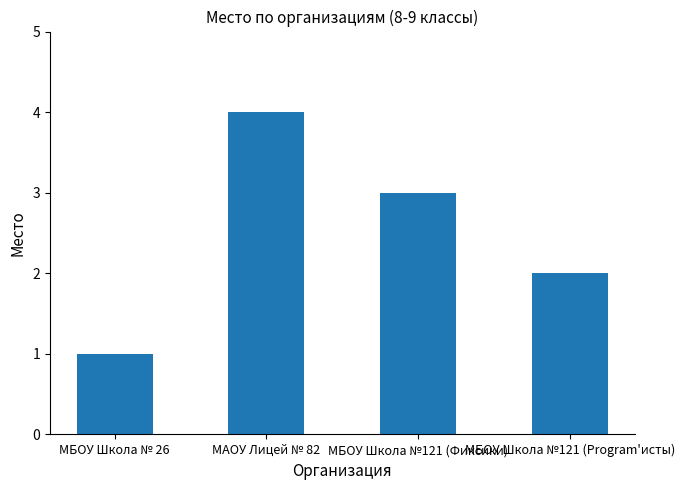

What is the greatest value displayed?

4